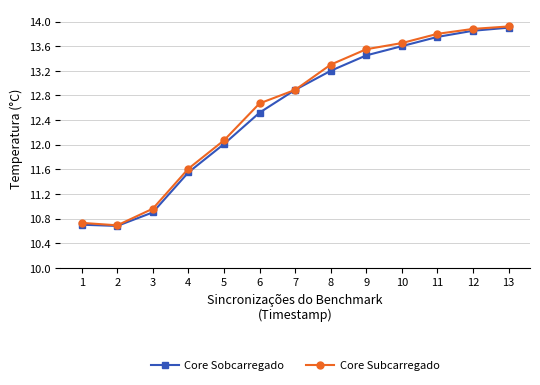

At which category does Core Subcarregado reach its first local valley?

2